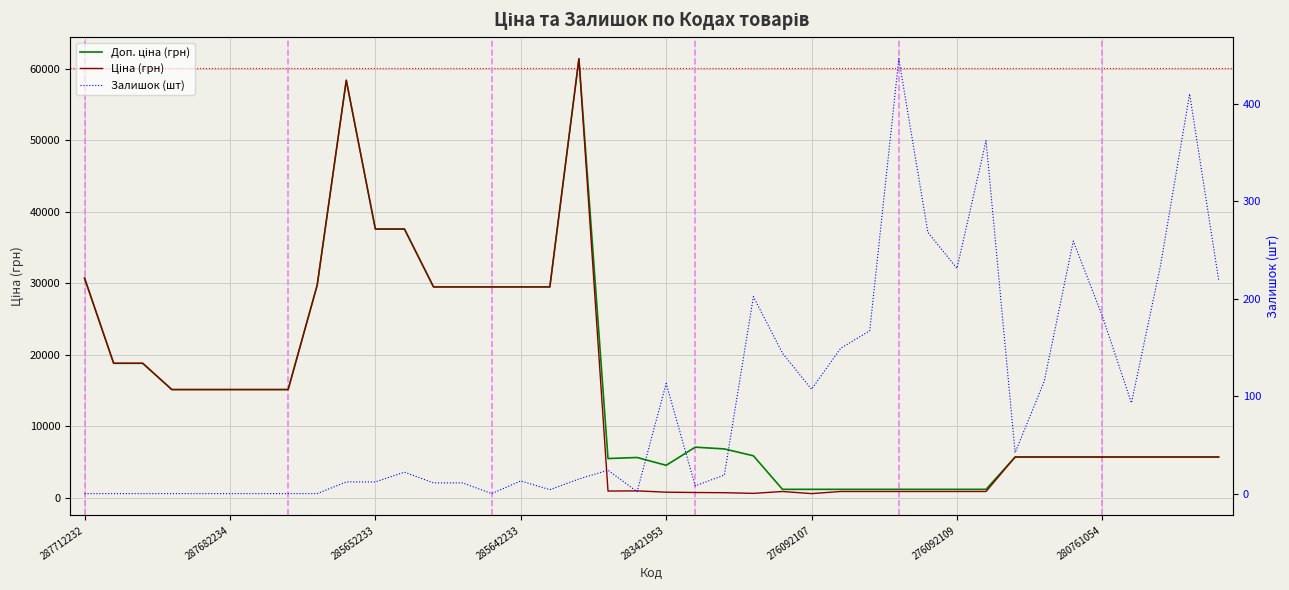

True or false: Доп. ціна (грн) and Залишок (шт) intersect in this chart.

False